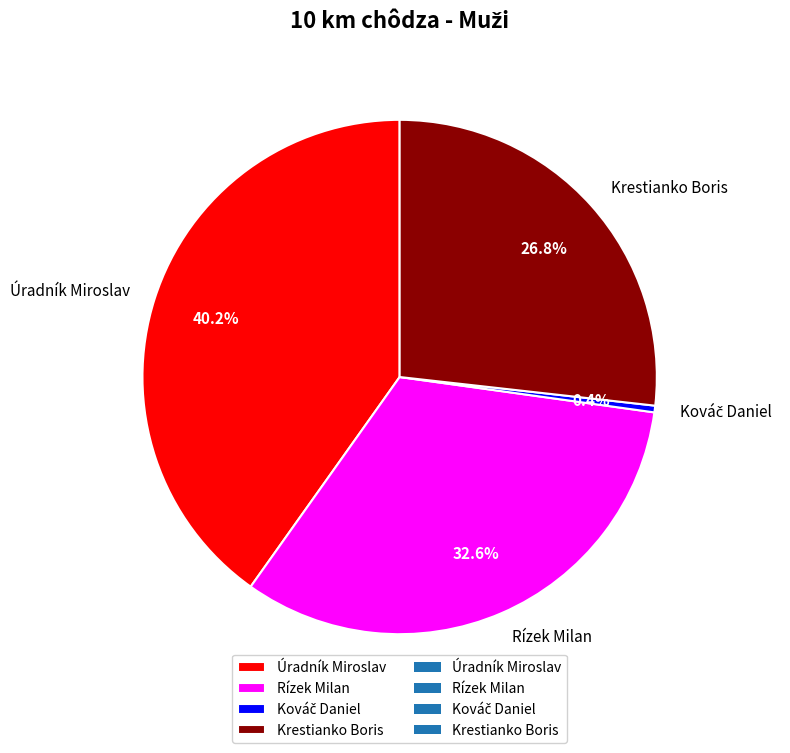

Combined, do Úradník Miroslav and Krestianko Boris account for over 50%?

Yes